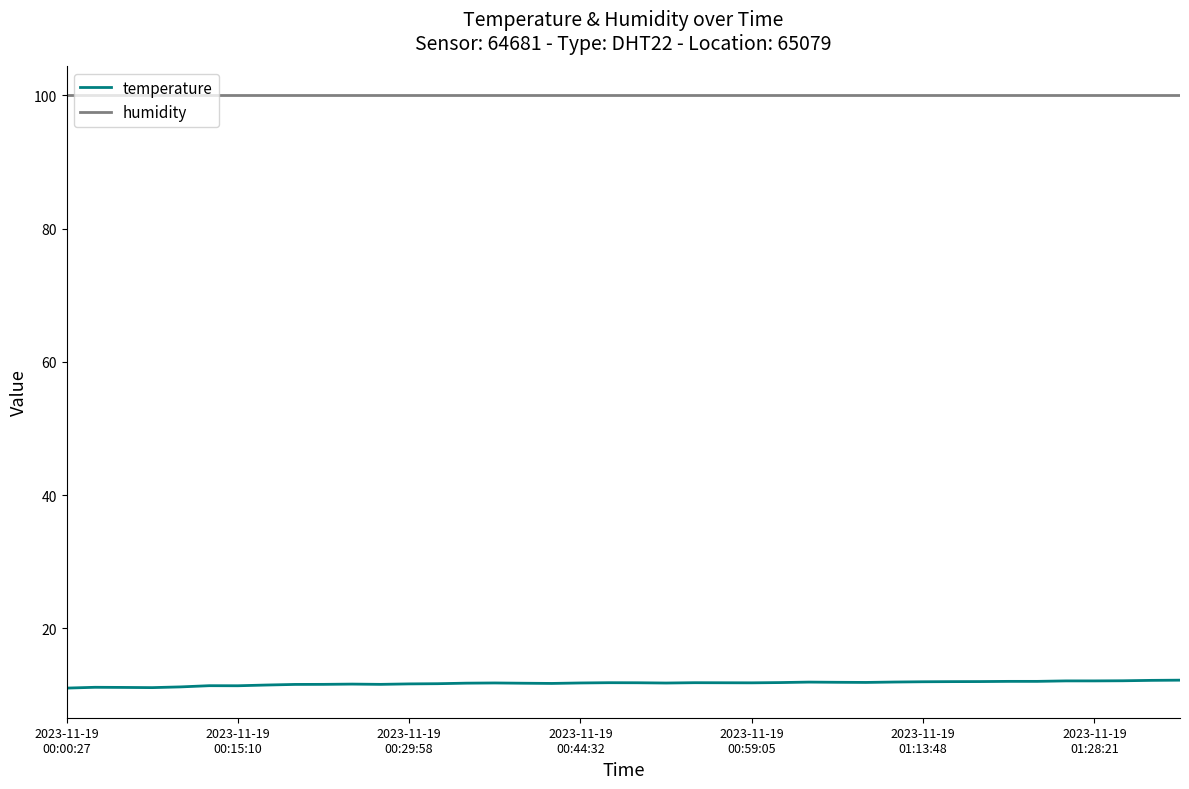

What is the minimum value shown in the chart?

11.0